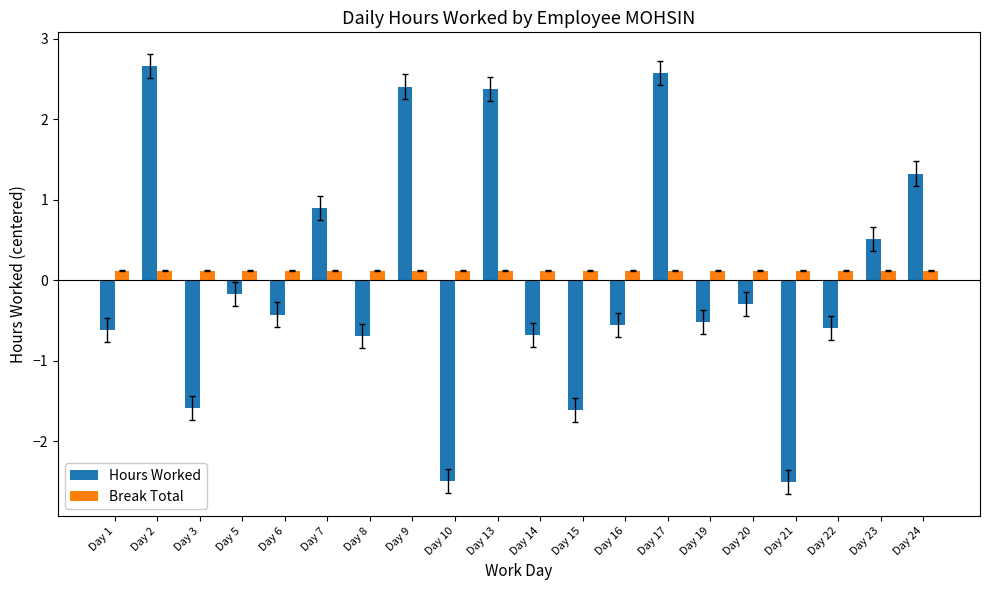

What is the minimum value shown in the chart?

-2.5